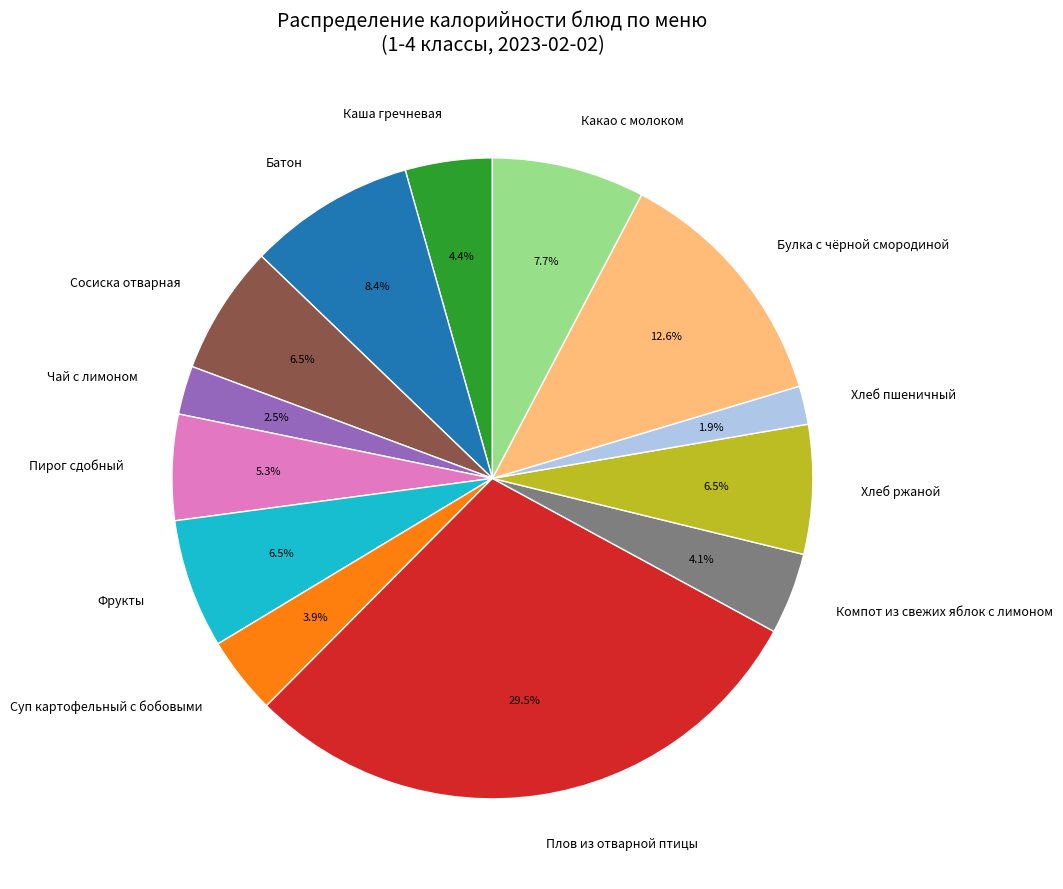

To the nearest percent, what is the difference between the Суп картофельный с бобовыми and Пирог сдобный slice percentages?

1%